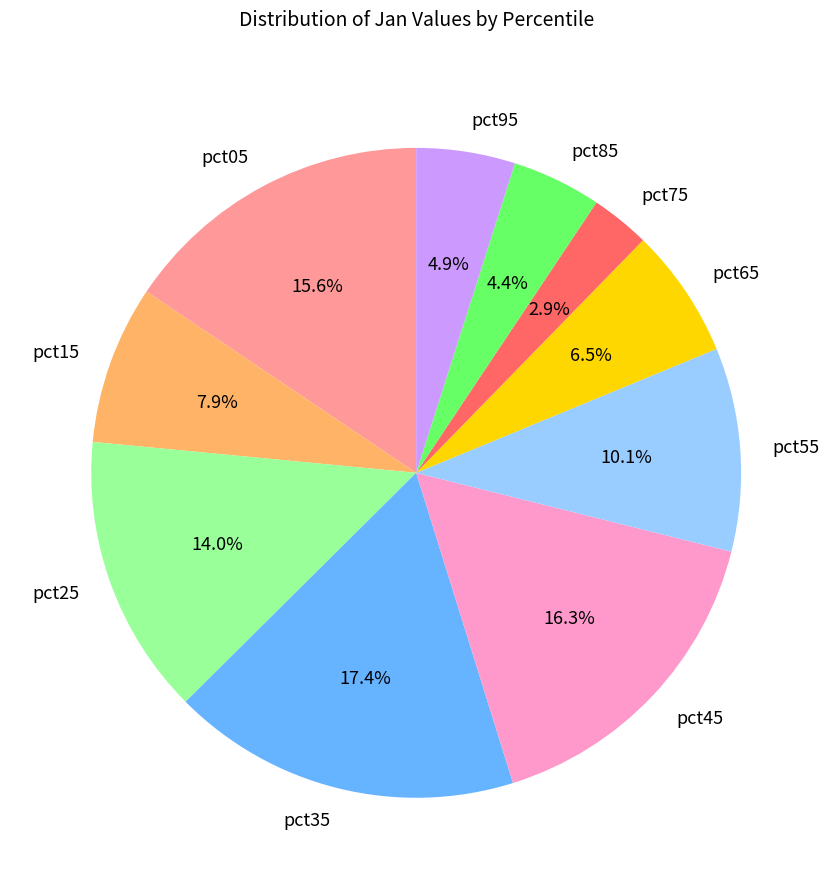

Is it true that pct05 is 3% of the pie?

False